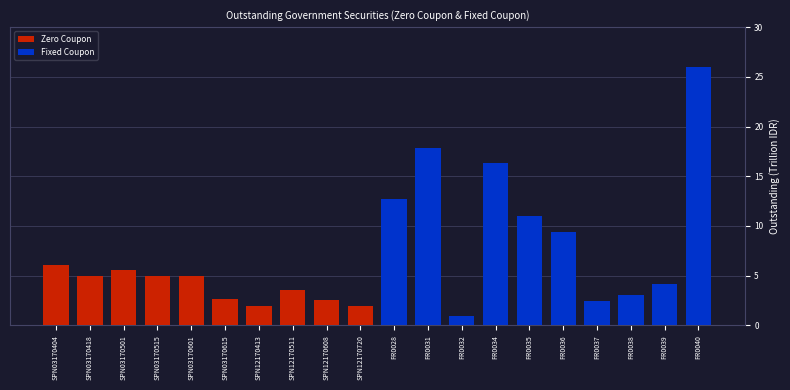

At how many categories does at least one series exceed 6?

7